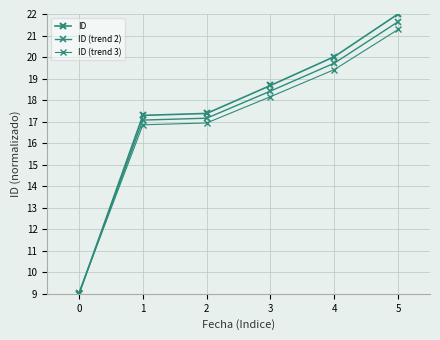

Reading left to right, extract all data points from this chart.

ID: 0=9.0	1=17.3	2=17.4	3=18.7	4=20.0	5=22.0
ID (trend 2): 0=9.0	1=17.1	2=17.2	3=18.4	4=19.7	5=21.6
ID (trend 3): 0=9.1	1=16.9	2=16.9	3=18.2	4=19.4	5=21.3